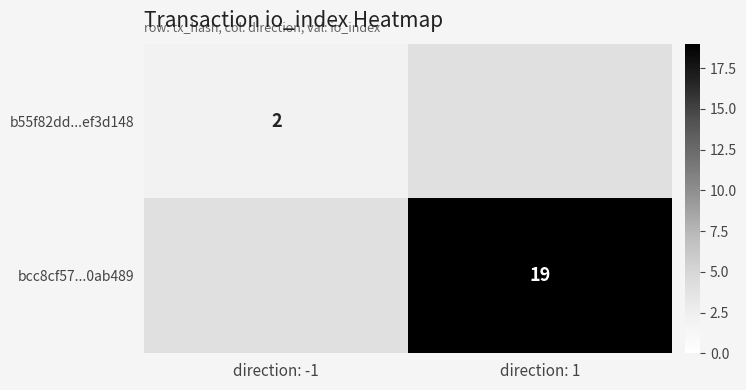

Is it true that b55f82dd...ef3d148 equals 2 at direction: -1?

True